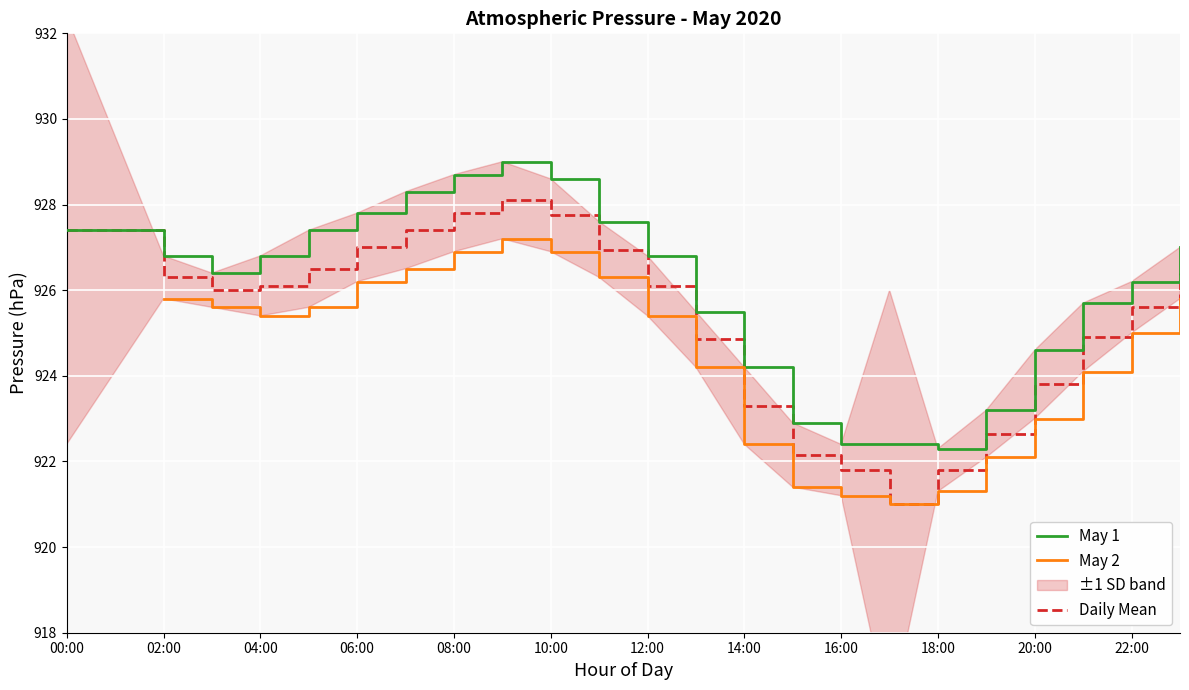

What is the lowest value of the May 1 series?

922.3